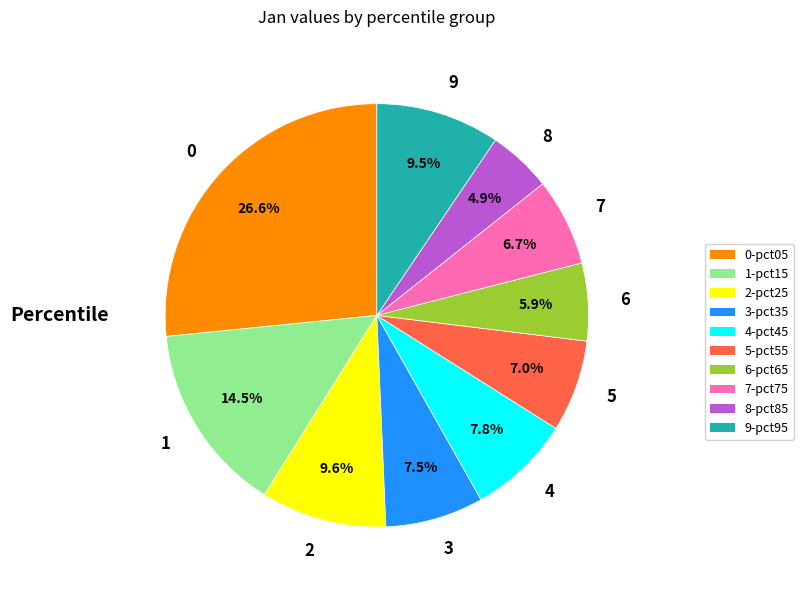

Is 5 the majority of the pie?

No